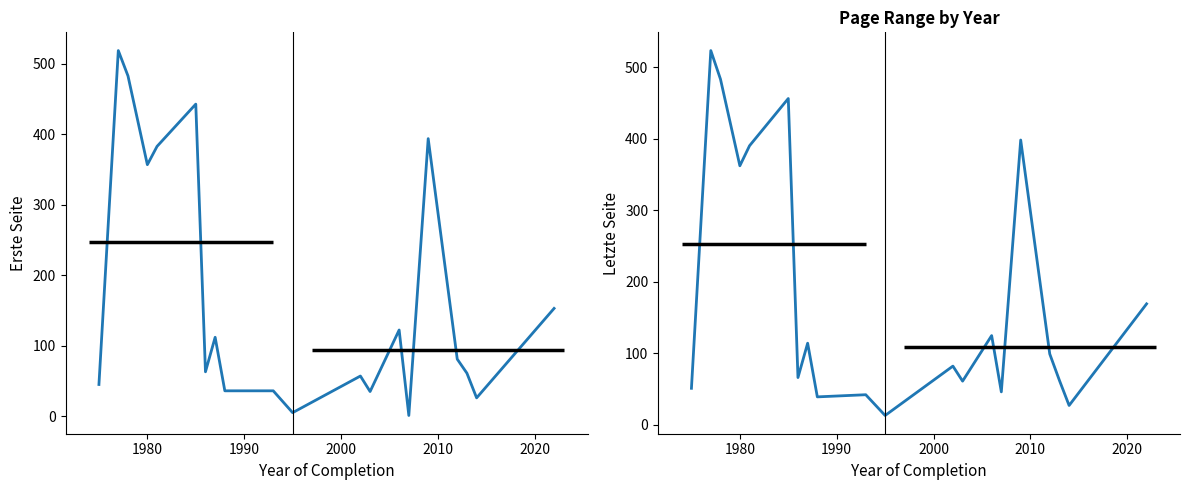

True or false: Erste Seite has more than 2 interior local peaks.

True